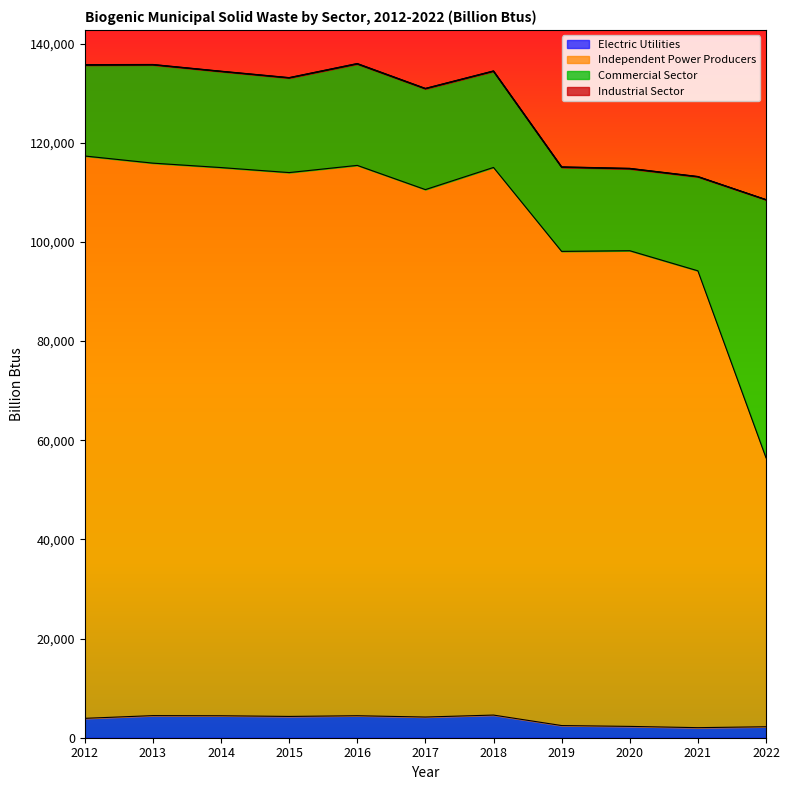

Does the chart have visible grid lines?

No